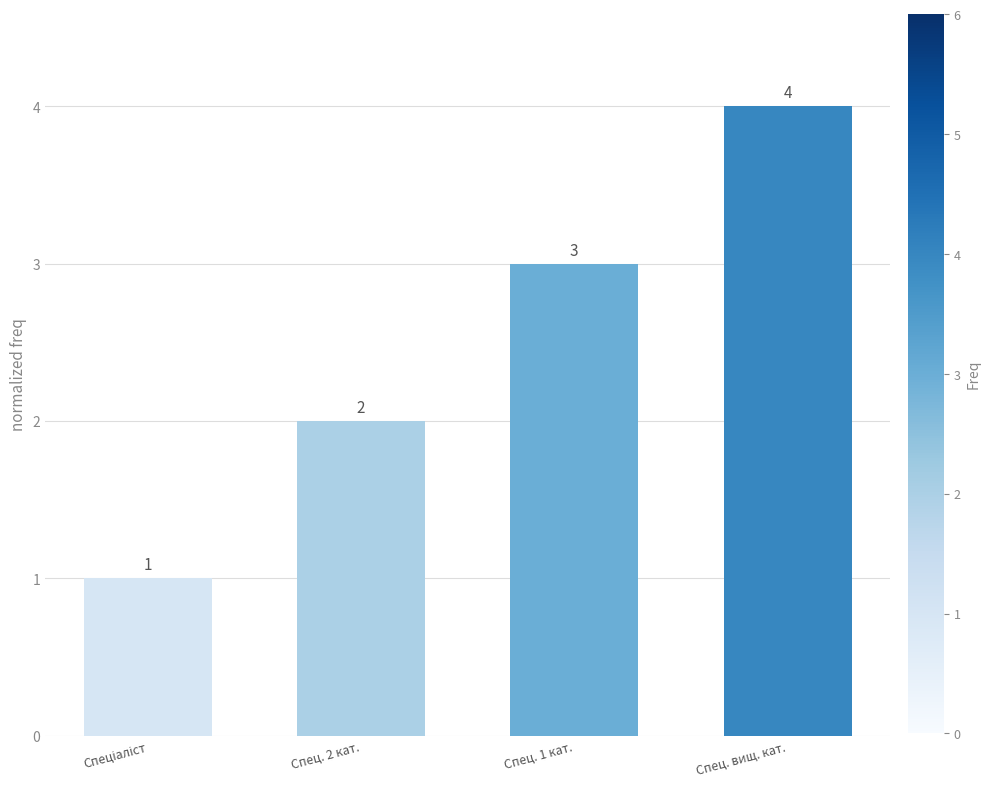

True or false: the data shows 1 at Спец. вищ. кат..

False